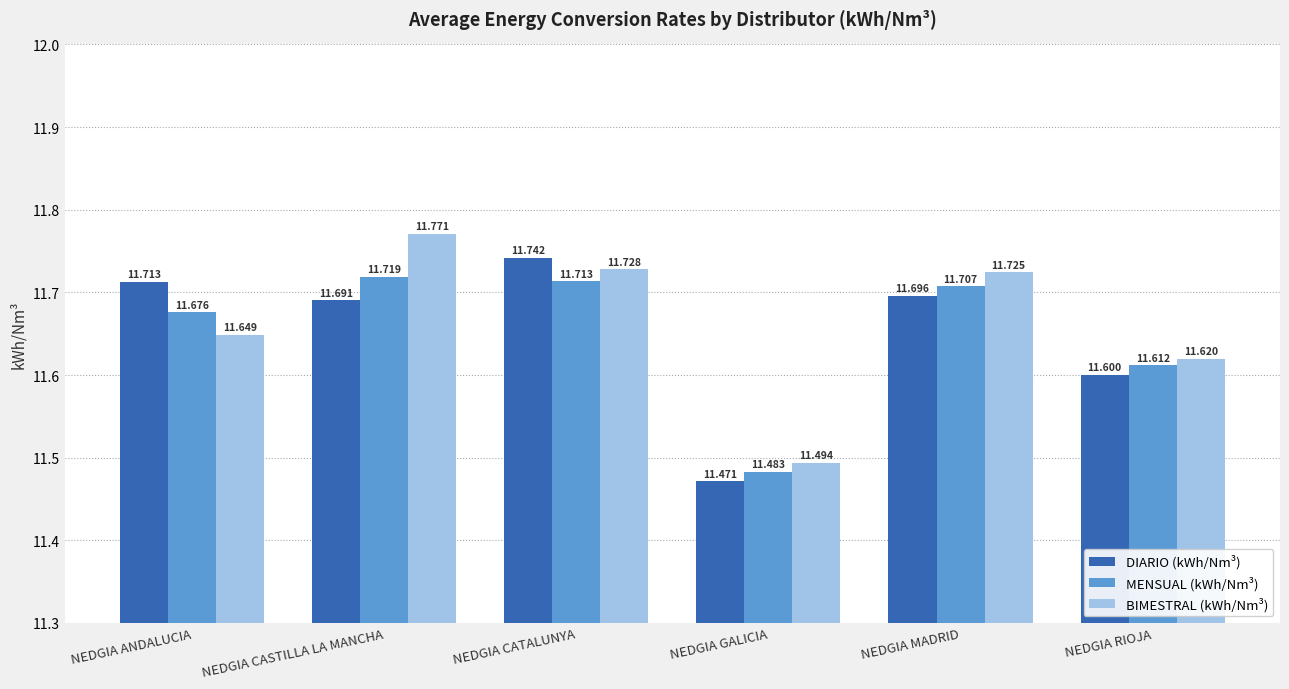

The value of BIMESTRAL (kWh/Nm³) at NEDGIA GALICIA is 19.6. True or false?

False